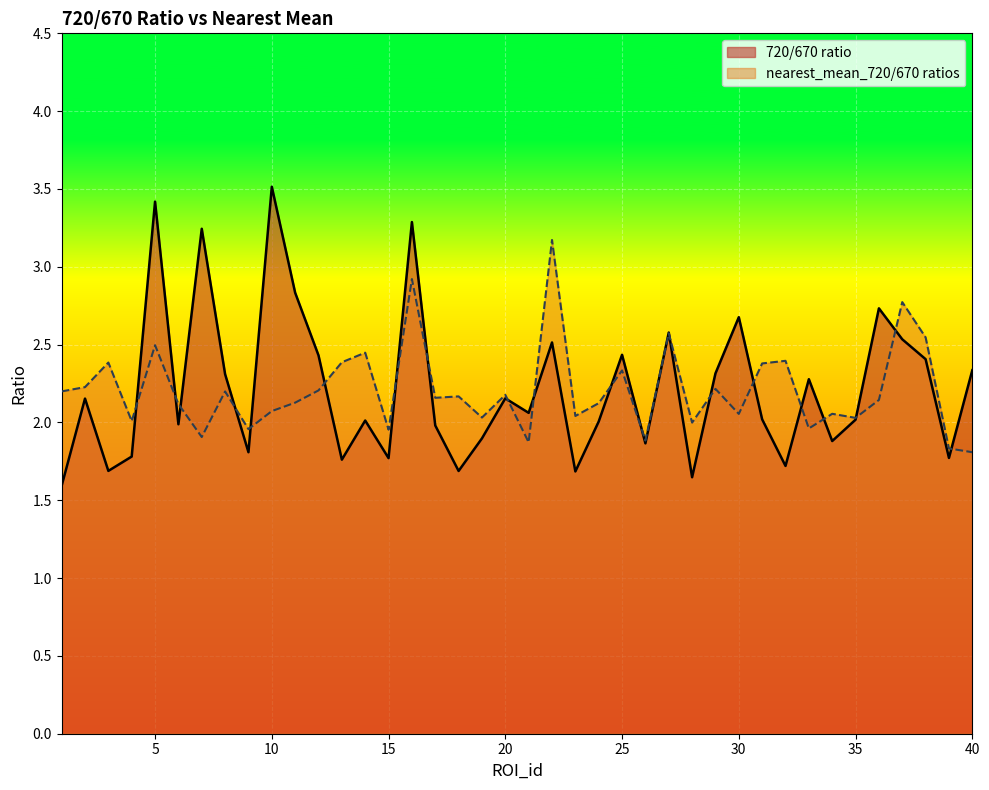

Is the value of 720/670 ratio at 18 greater than the value of nearest_mean_720/670 ratios at 3?

No